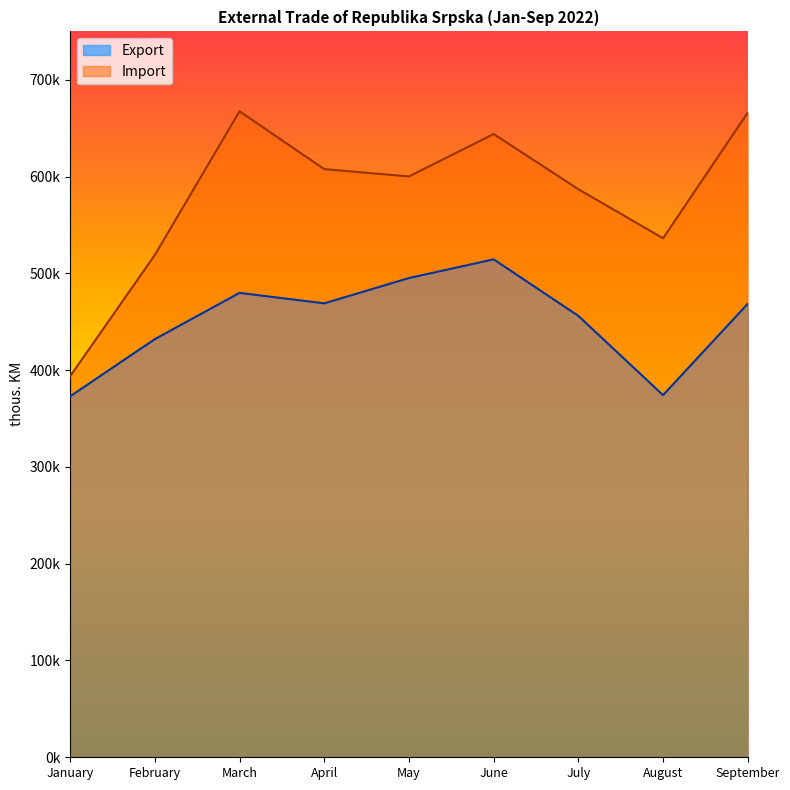

The Import series shows 536241 at August. True or false?

True